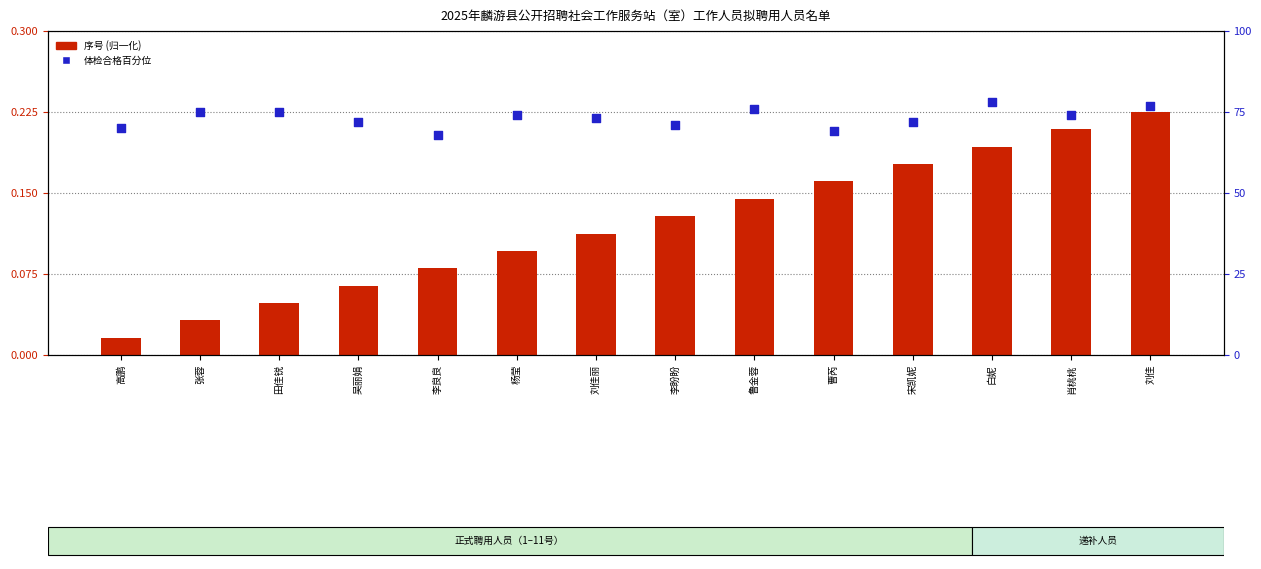

Which series has the largest Y range (max minus min)?

体检合格百分位